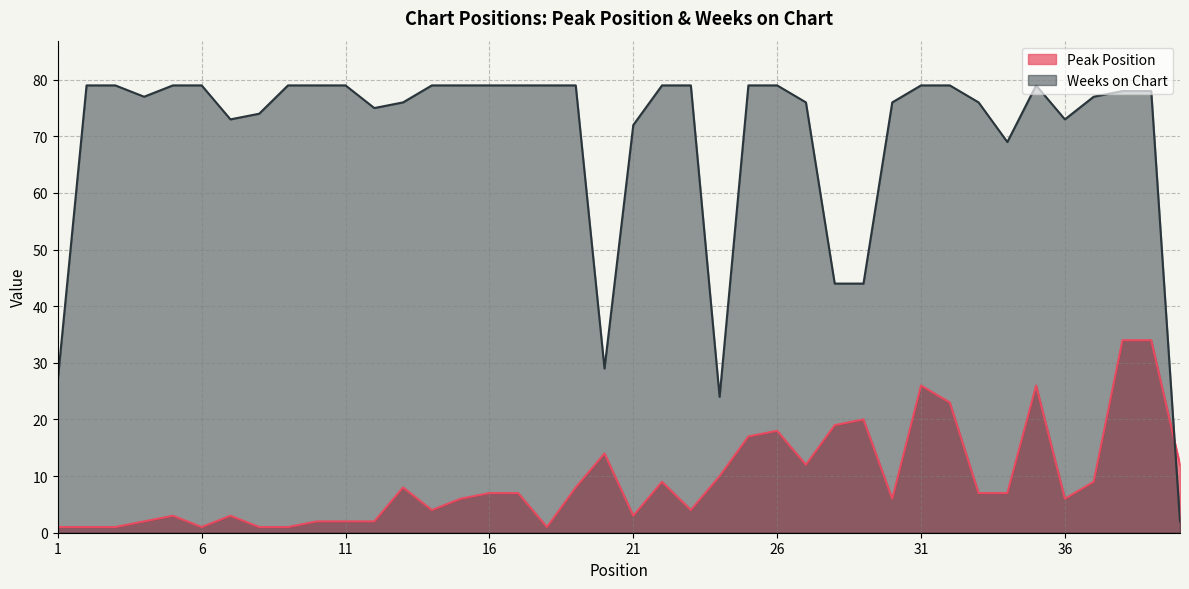

What is the smallest value displayed?

1